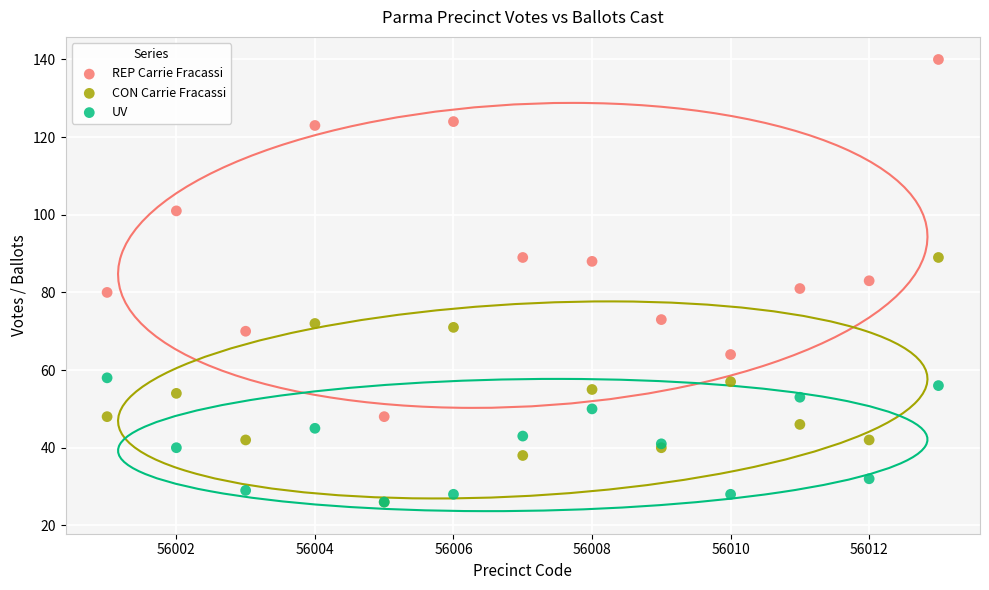

Which series contains the highest Y value?

REP Carrie Fracassi